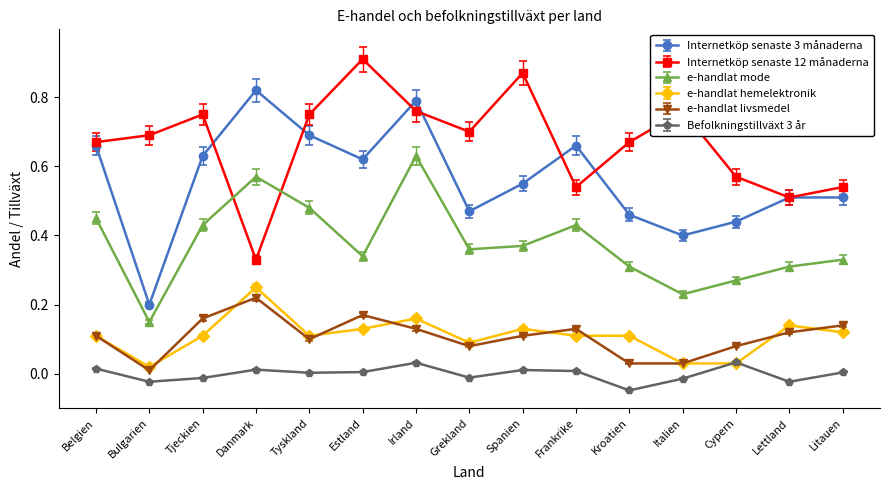

At which category does the chart reach its peak across all series?

Estland